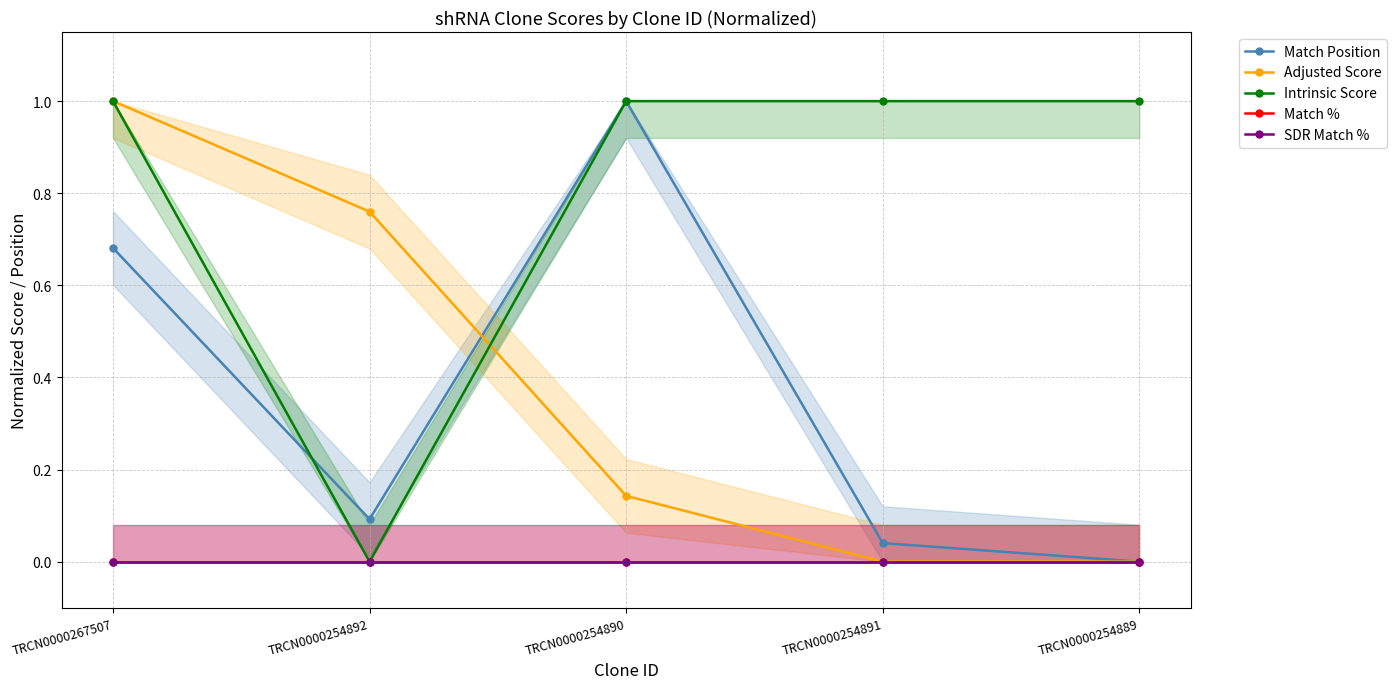

What are all the series names shown in the legend?

Match Position, Adjusted Score, Intrinsic Score, Match %, SDR Match %